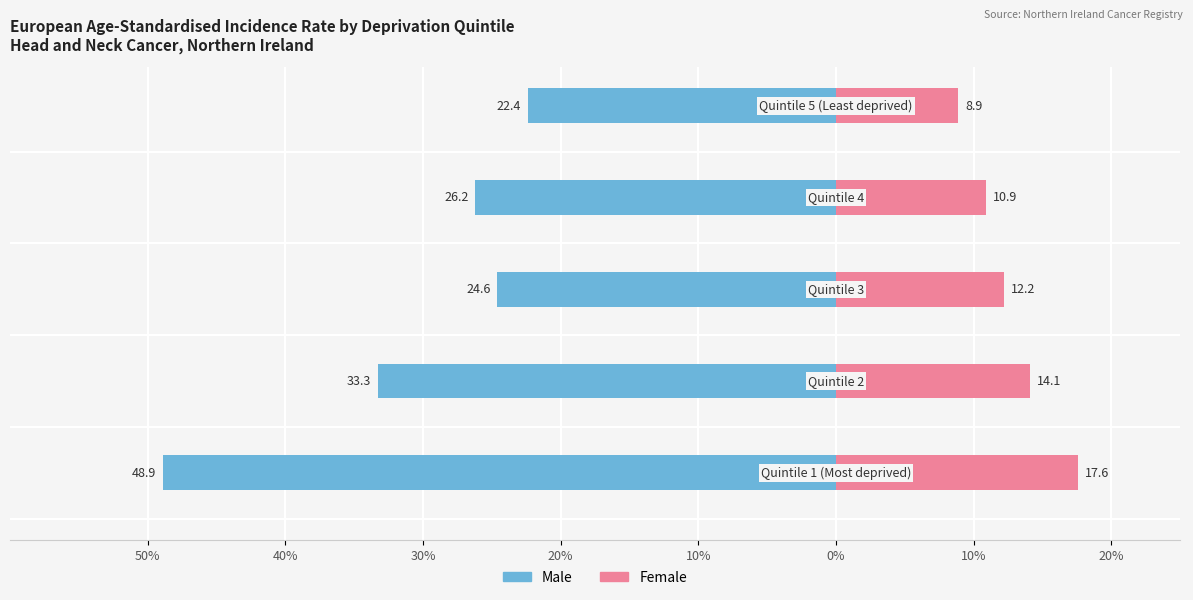

The Female series shows 7.4 at 30%. True or false?

False